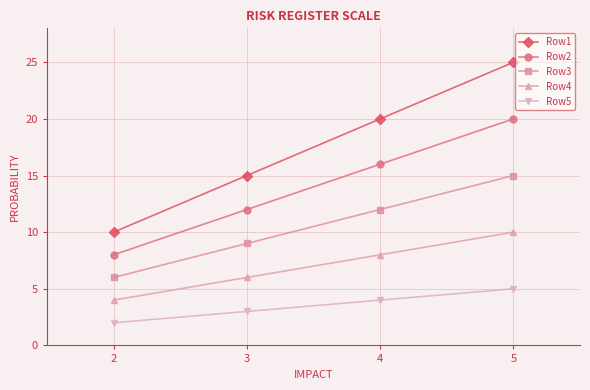

What is the maximum value shown in the chart?

25